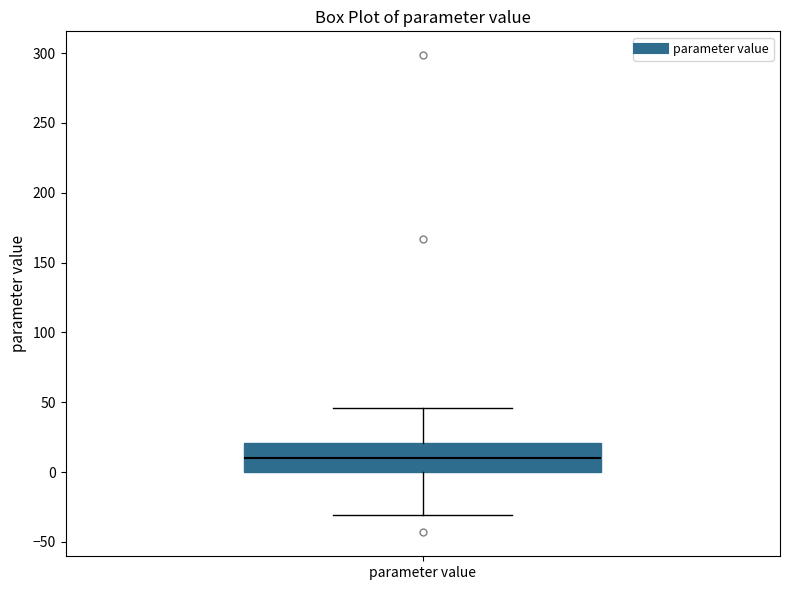

Where does the upper whisker of the box for parameter value end on the y-axis? The values are not printed on the chart, so give them approximately, as read against the axis.

45